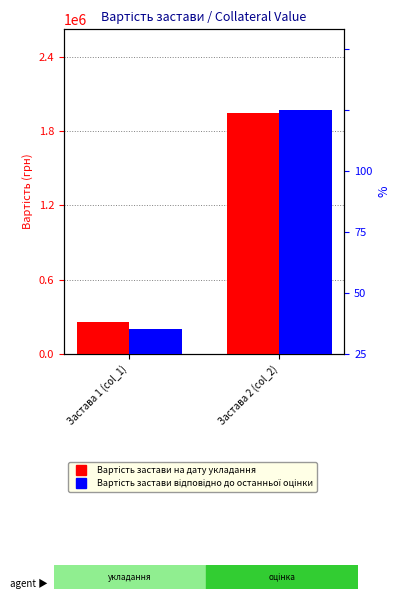

What is the greatest value displayed?

1943000.0